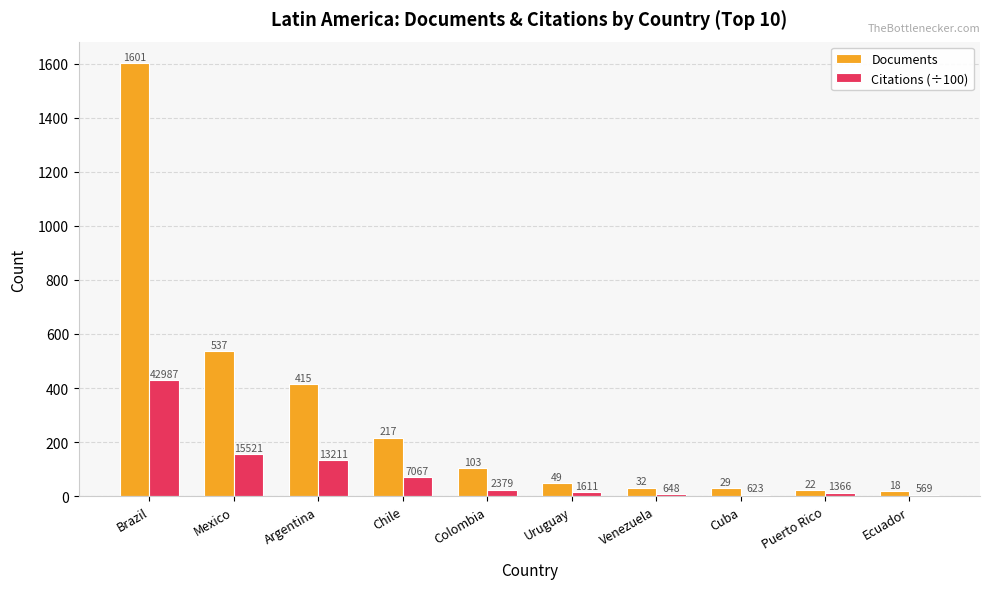

Which series has the widest spread of values?

Documents